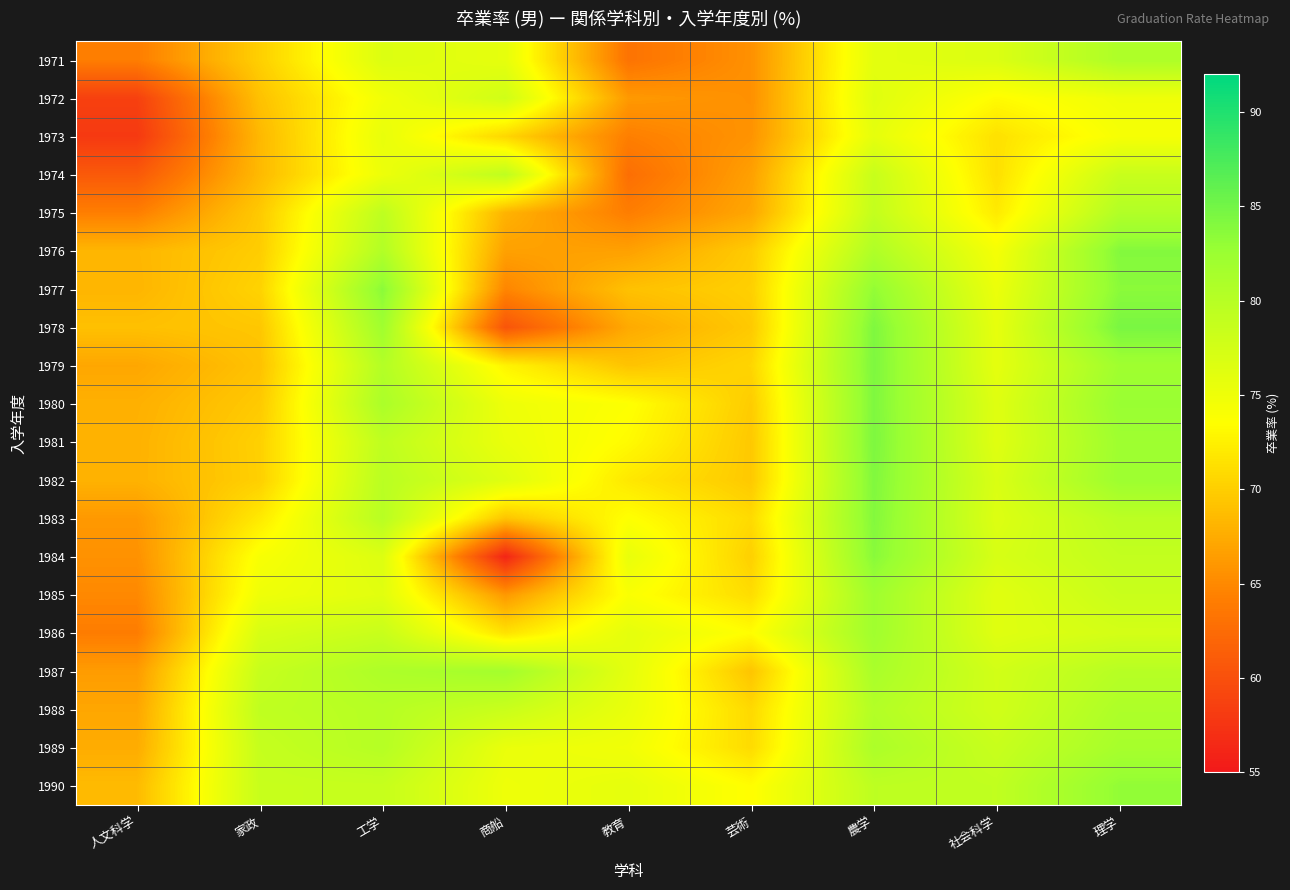

At how many categories does at least one series exceed 68?

9